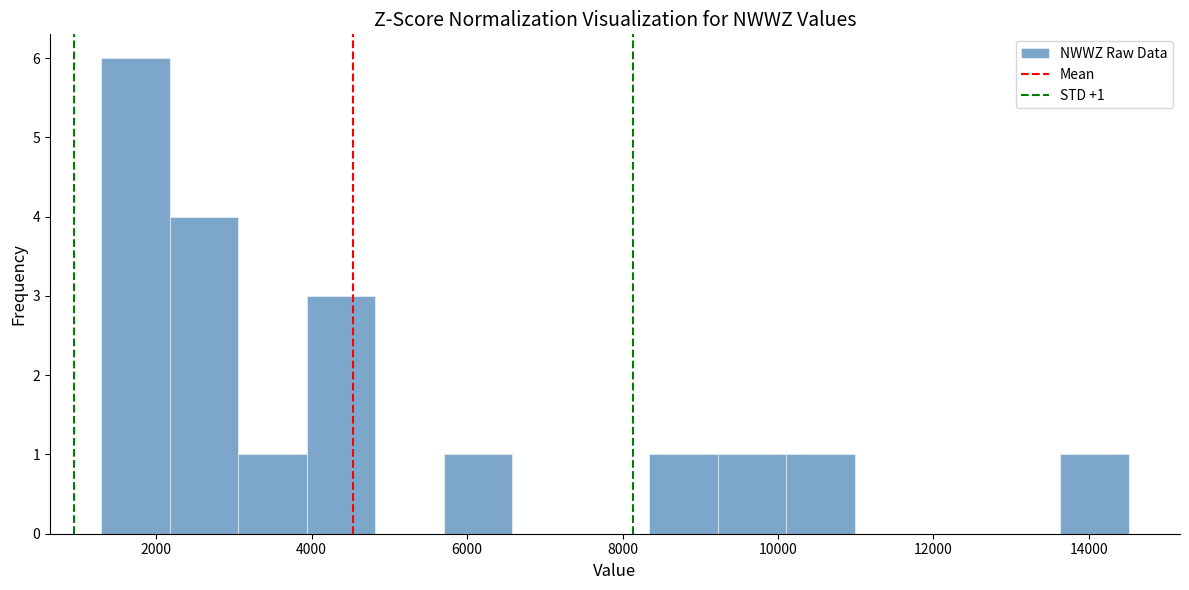

Which range on the x-axis has the tallest bar?

1200 to 2200